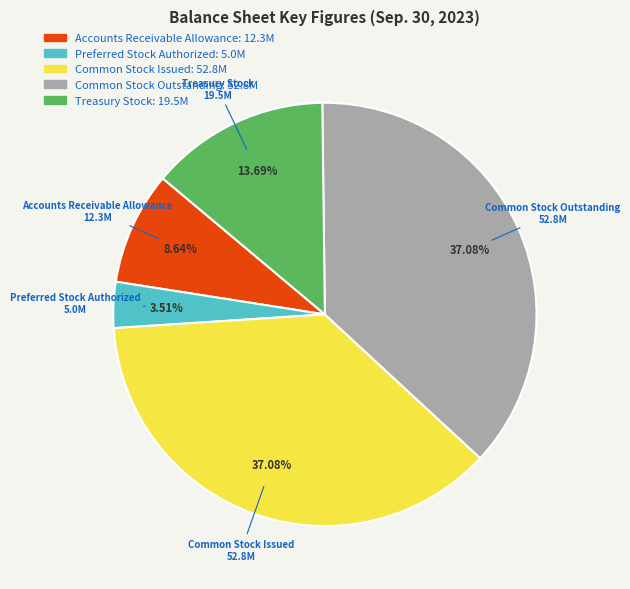

To the nearest percent, what percentage of the pie is Preferred Stock Authorized?

4%